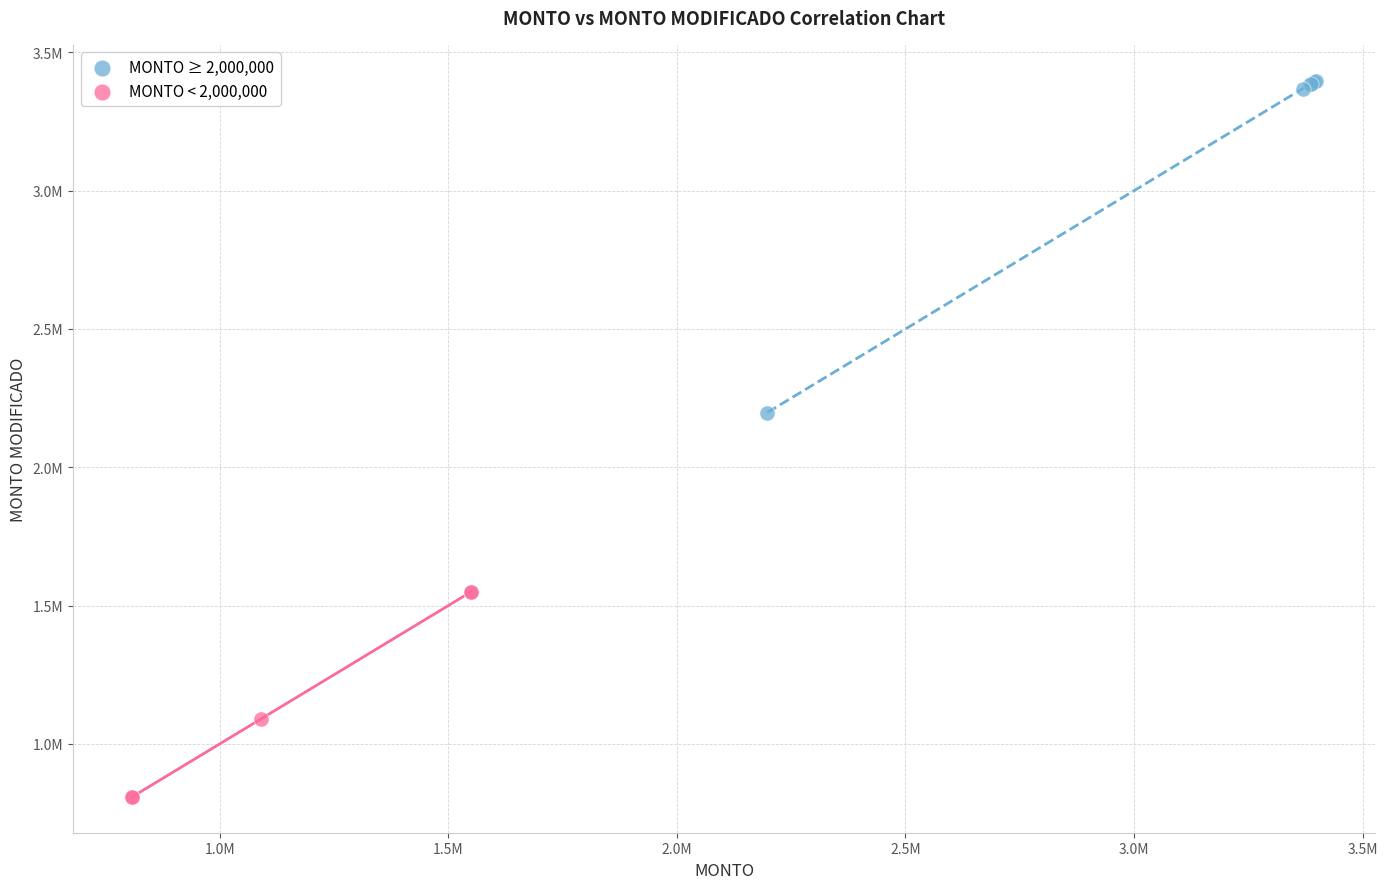

Which series contains the highest Y value?

MONTO ≥ 2,000,000